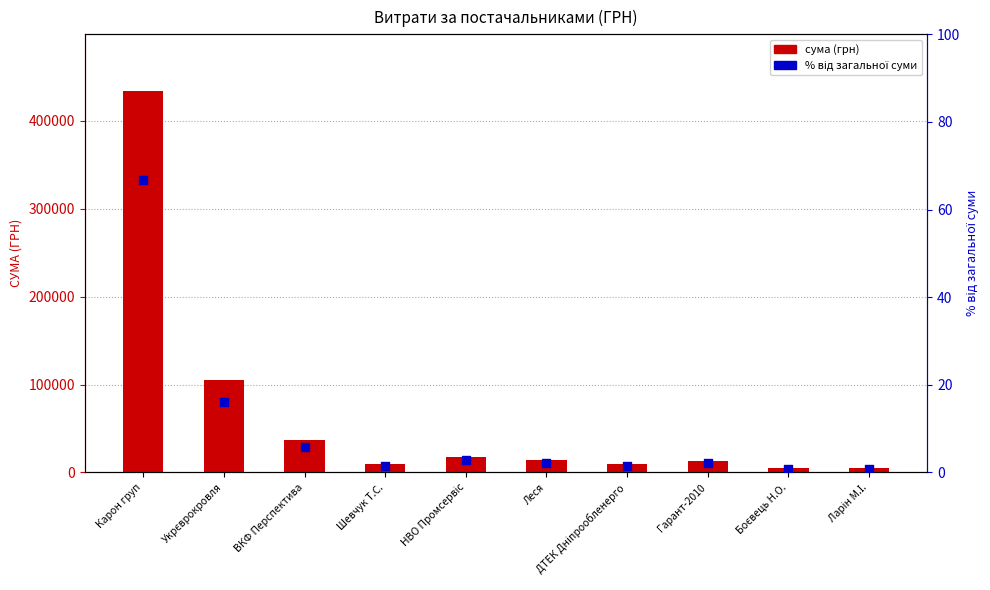

Is the value of % від загальної суми at ДТЕК Дніпрообленерго greater than the value of сума (грн) at Боєвець Н.О.?

No